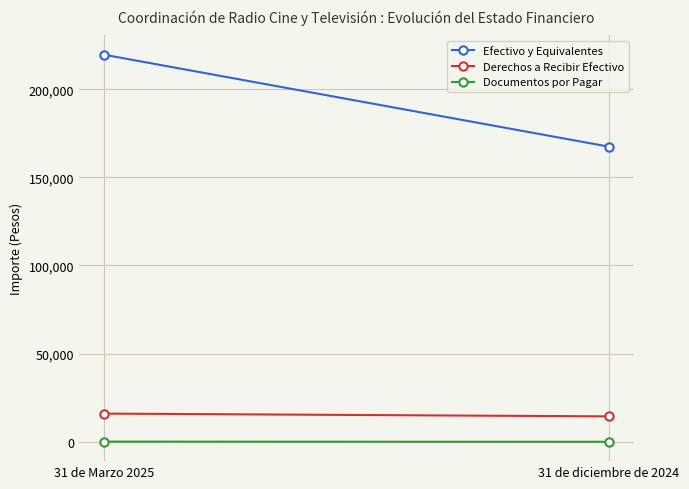

What is the difference between the Efectivo y Equivalentes values at 31 de Marzo 2025 and 31 de diciembre de 2024?

52117.0